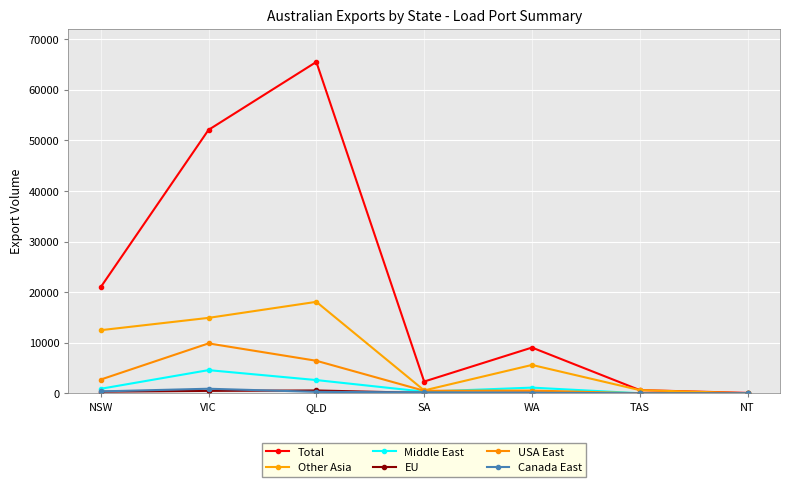

How many data points in Other Asia are less than 5602?

3